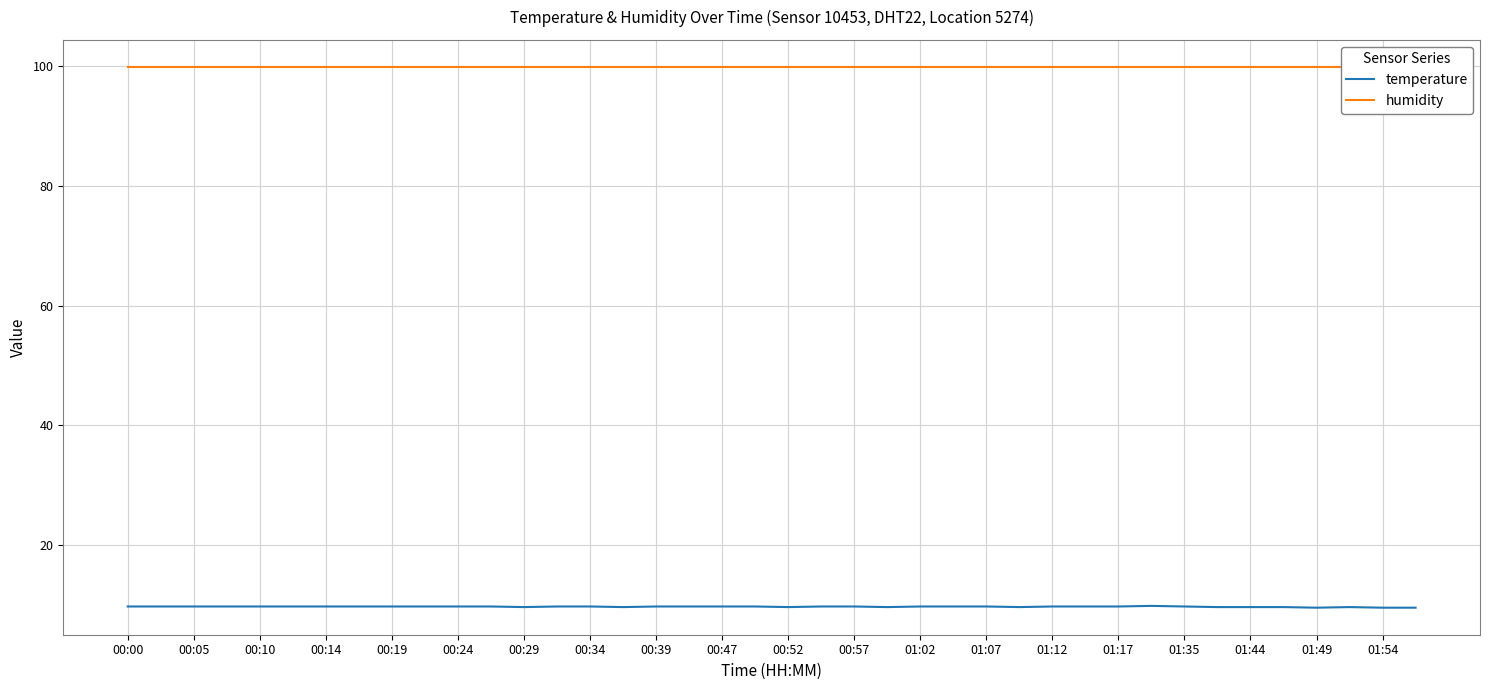

True or false: temperature has a value of 9.7 at 01:12.

True